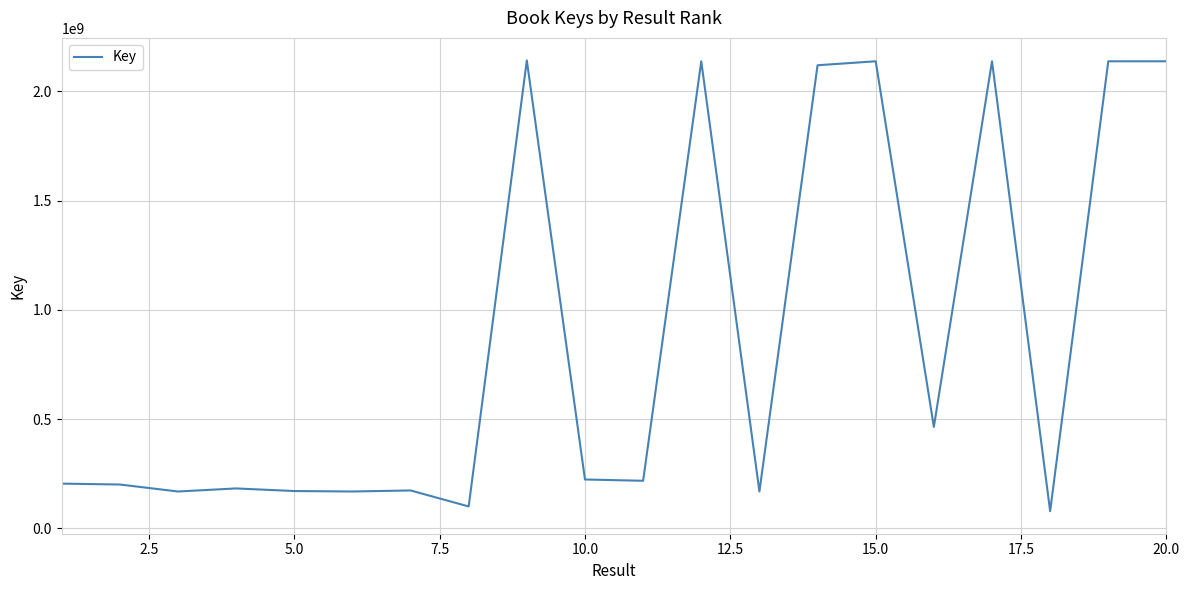

What is the greatest value displayed?

2141594673